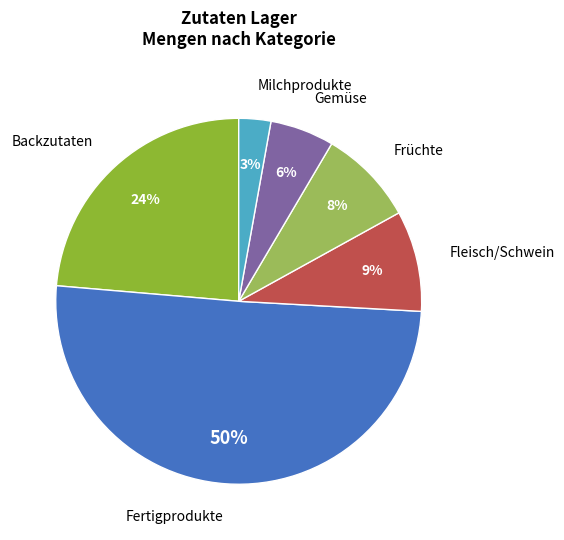

To the nearest percent, what portion does Fertigprodukte represent?

50%